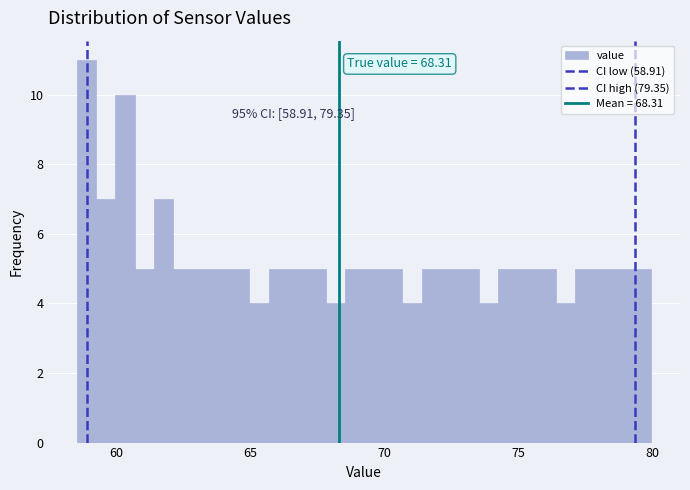

Around what value on the x-axis is the tallest bar? Give the approximate position of its centre, as read against the axis.

59.0